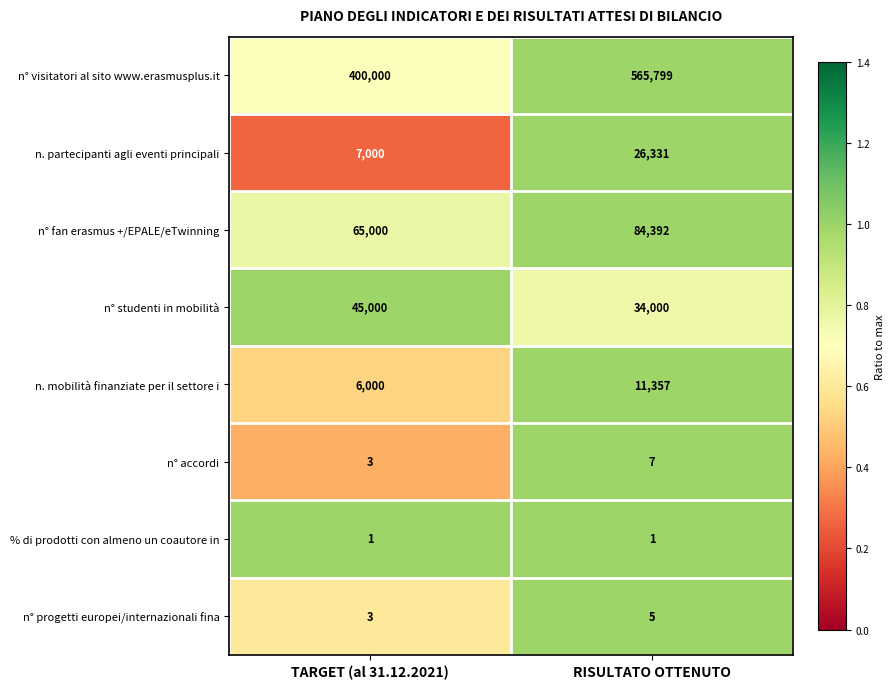

At which label is n. partecipanti agli eventi principali closest to 16665?

TARGET (al 31.12.2021)